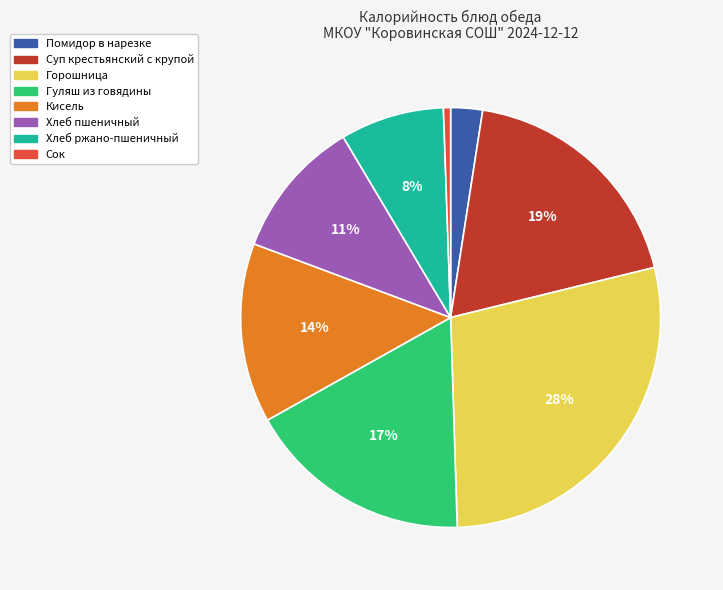

What percentage is the Помидор в нарезке slice, to the nearest percent?

2%